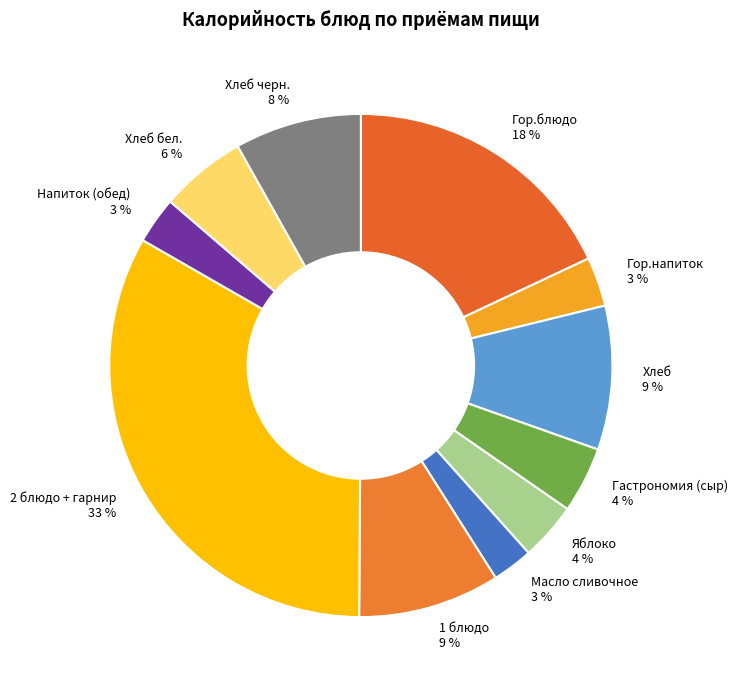

Do Масло сливочное and Яблоко together represent more than half of the pie?

No